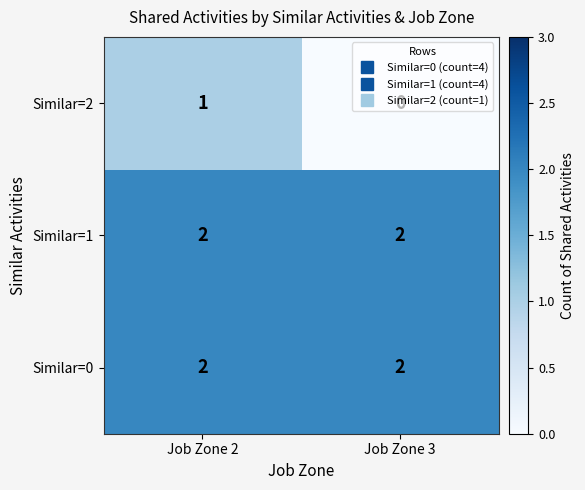

The Similar=0 series shows 1 at Job Zone 2. True or false?

False